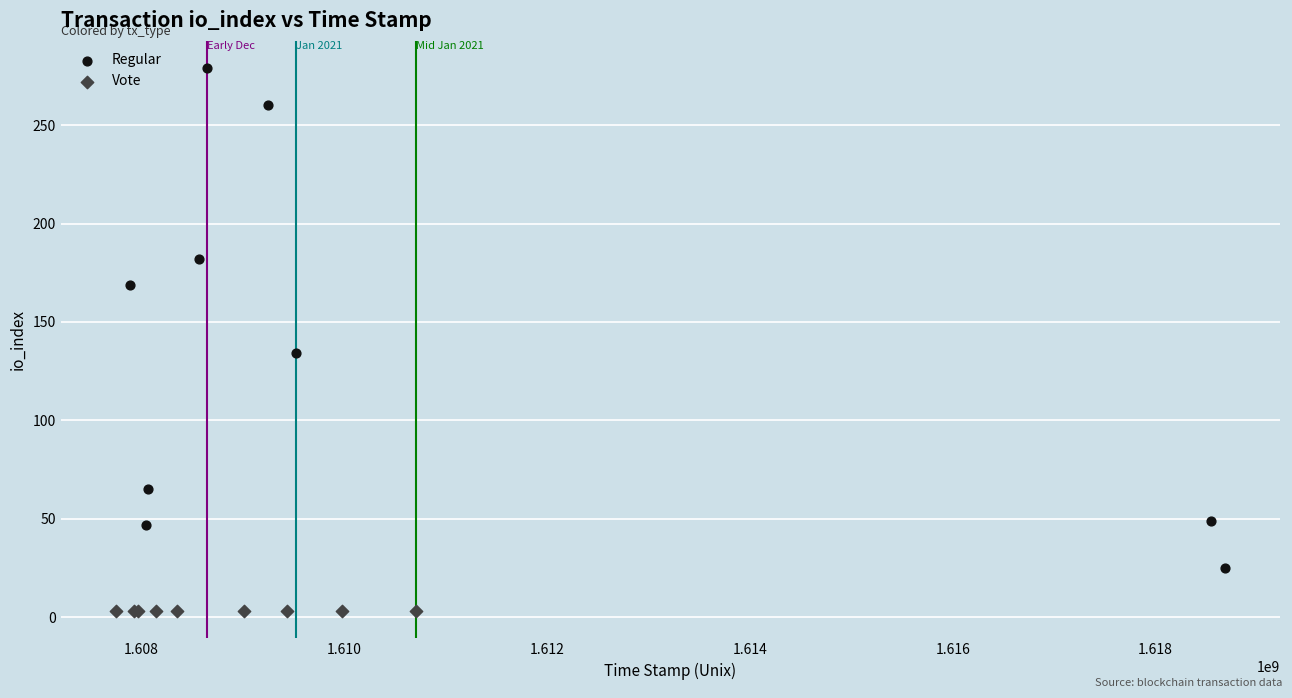

Which series reaches the minimum Y coordinate?

Vote